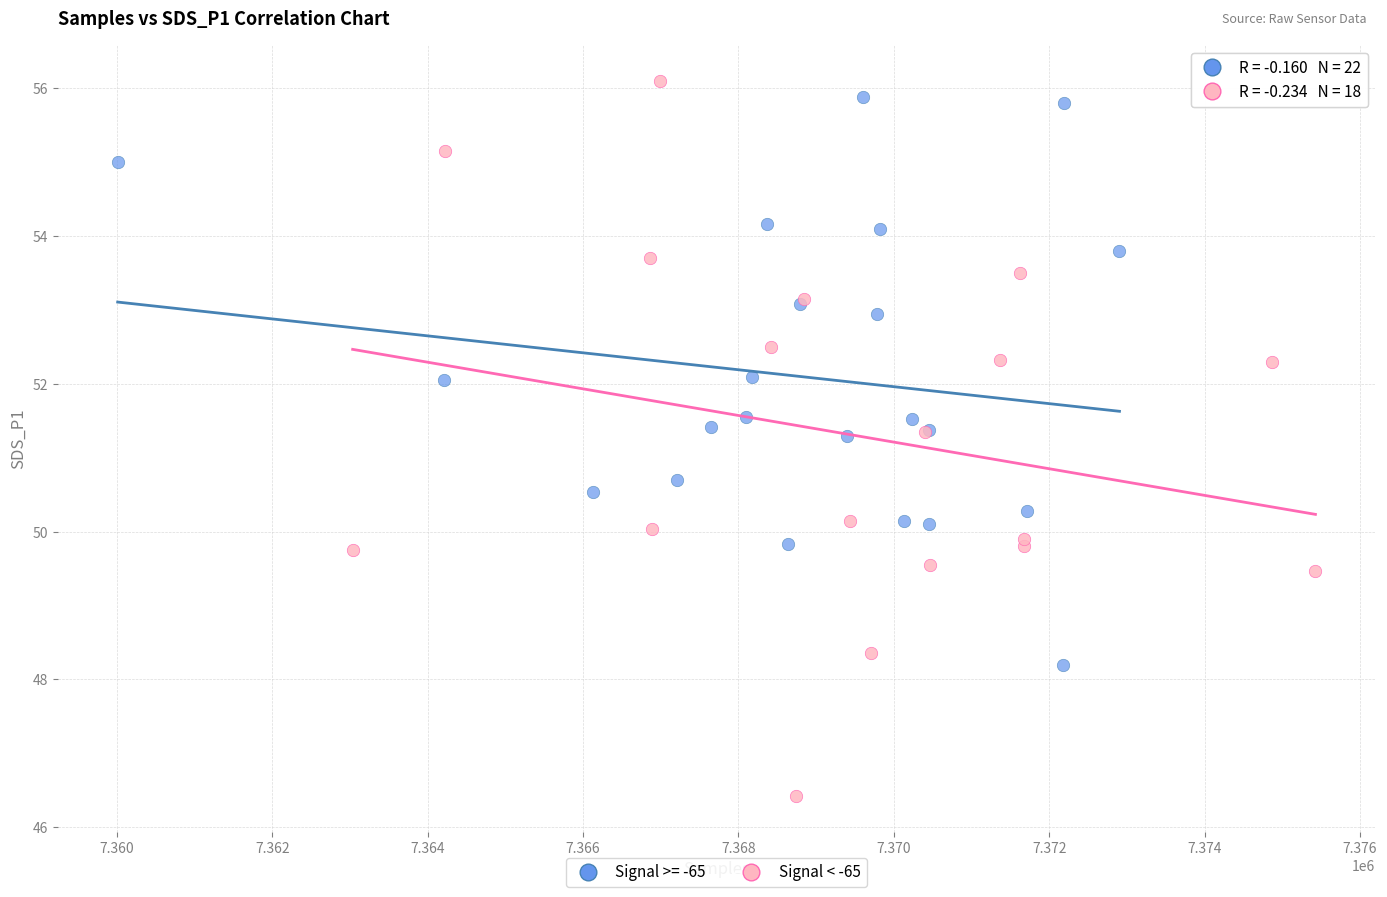

Which series reaches the minimum Y coordinate?

Signal < -65